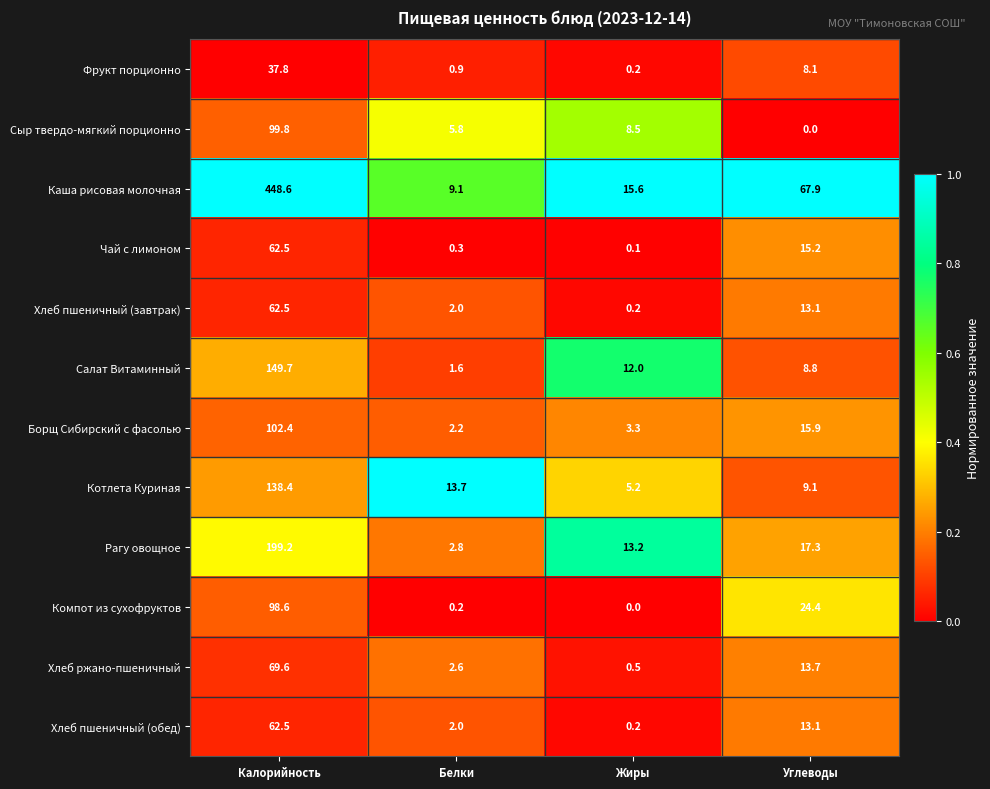

At which category is the sum across all series the highest?

Калорийность